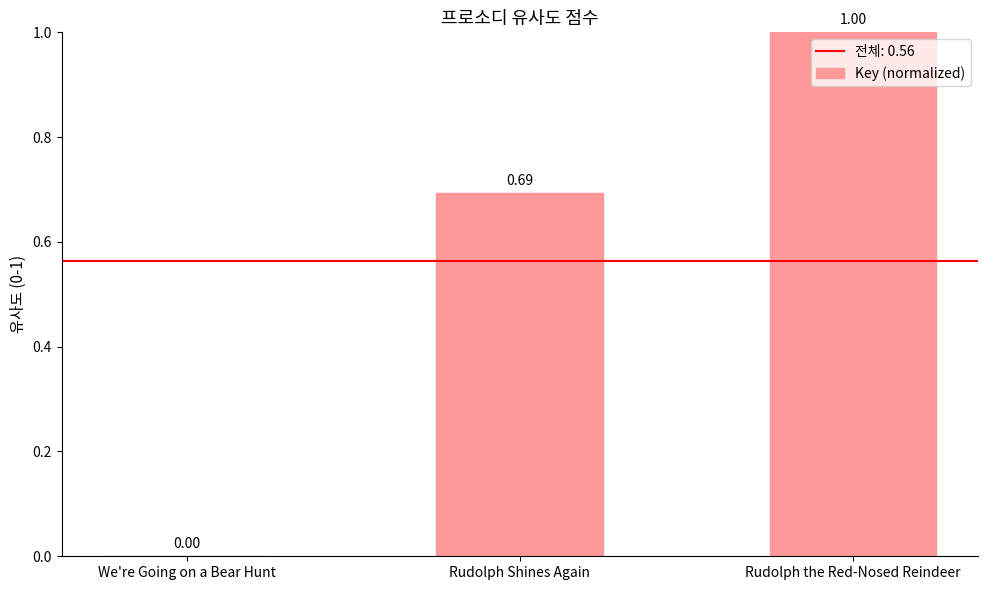

At which category does the chart reach its peak across all series?

Rudolph the Red-Nosed Reindeer